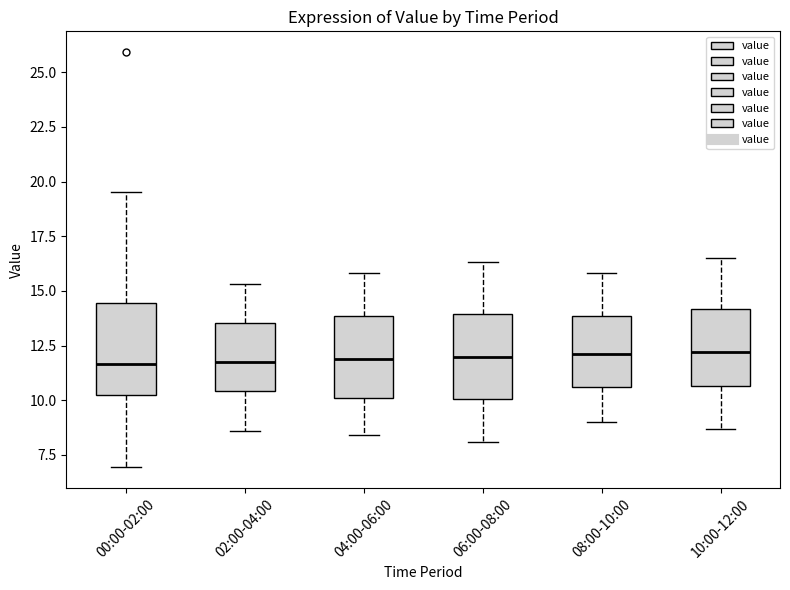

Reading left to right, read every box against the y-axis: the position of its median line, the range the box covers, and the ends of its whiskers. The values are not printed on the chart, so give them approximately, as read against the axis.

00:00-02:00: median 11.5, box 10.0 to 14.5, whiskers 7.0 to 19.5
02:00-04:00: median 12.0, box 10.5 to 13.5, whiskers 8.5 to 15.5
04:00-06:00: median 12.0, box 10.0 to 14.0, whiskers 8.5 to 16.0
06:00-08:00: median 12.0, box 10.0 to 14.0, whiskers 8.0 to 16.5
08:00-10:00: median 12.0, box 10.5 to 14.0, whiskers 9.0 to 16.0
10:00-12:00: median 12.0, box 10.5 to 14.0, whiskers 8.5 to 16.5